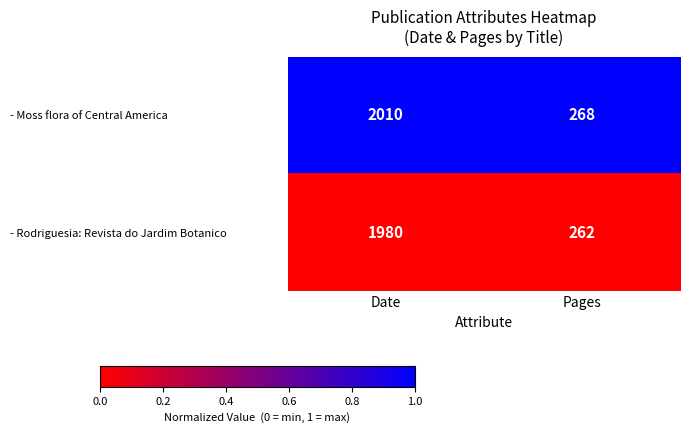

Reading left to right, transcribe all the data shown in this chart.

- Moss flora of Central America: 2010	268
- Rodriguesia: Revista do Jardim Botanico: 1980	262